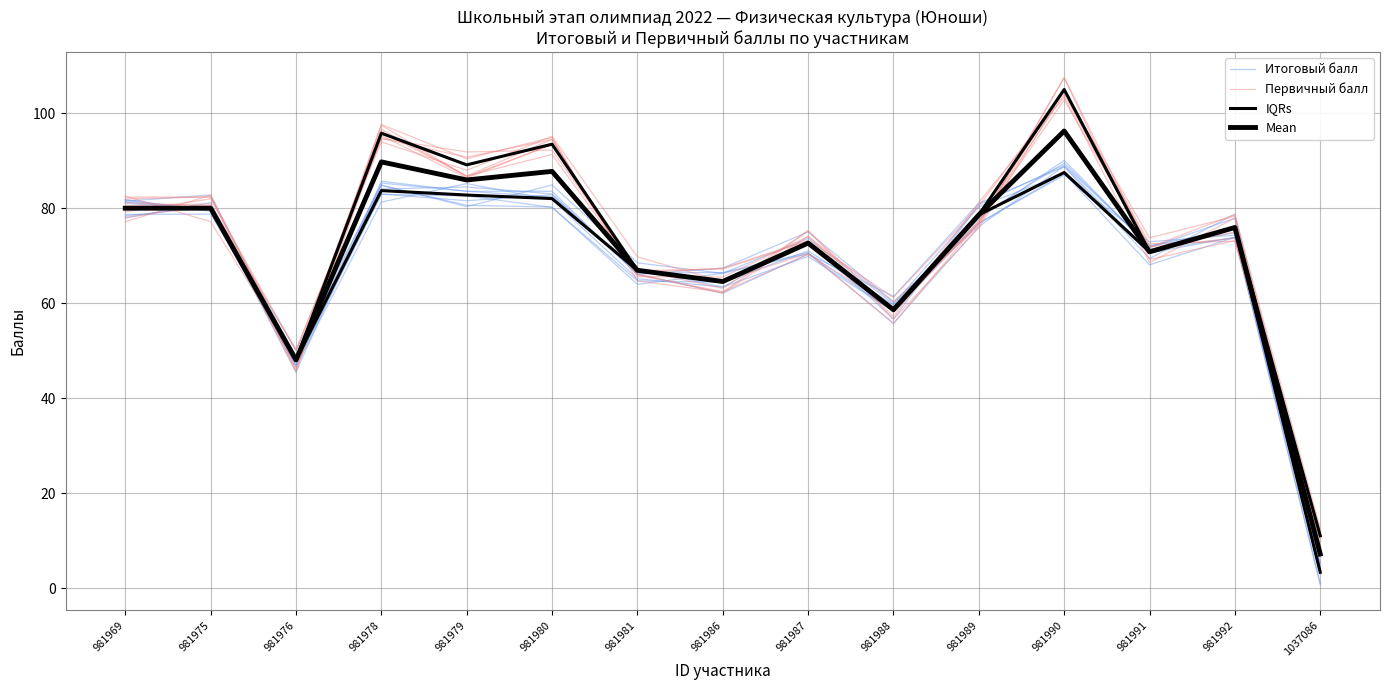

What is the total value across all series at 981981?

268.2